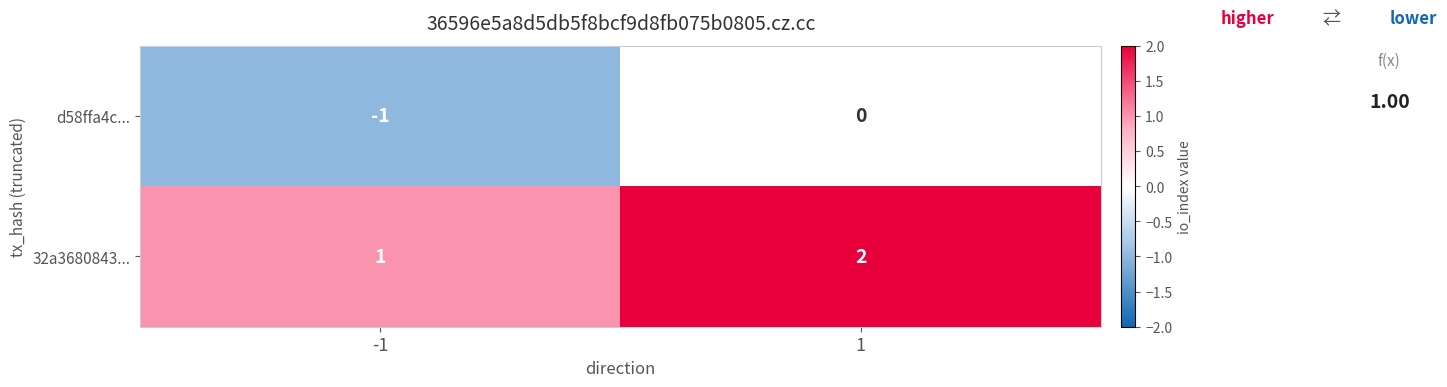

How many values in d58ffa4c... are below zero?

1